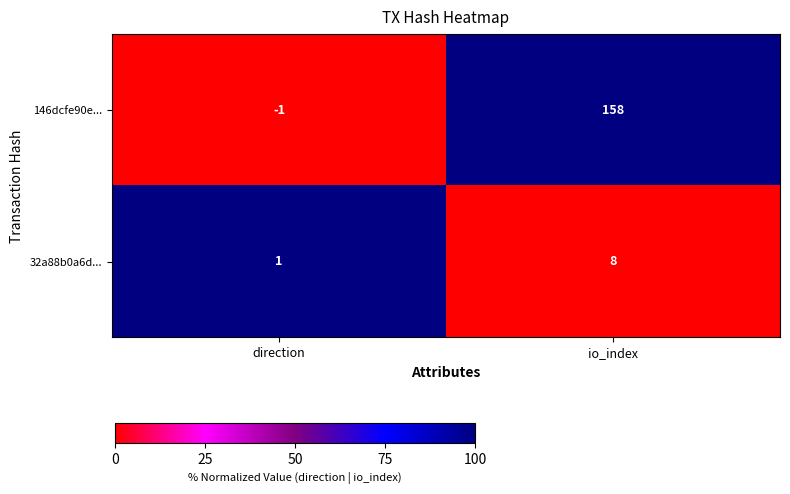

At which category is the sum across all series the highest?

io_index